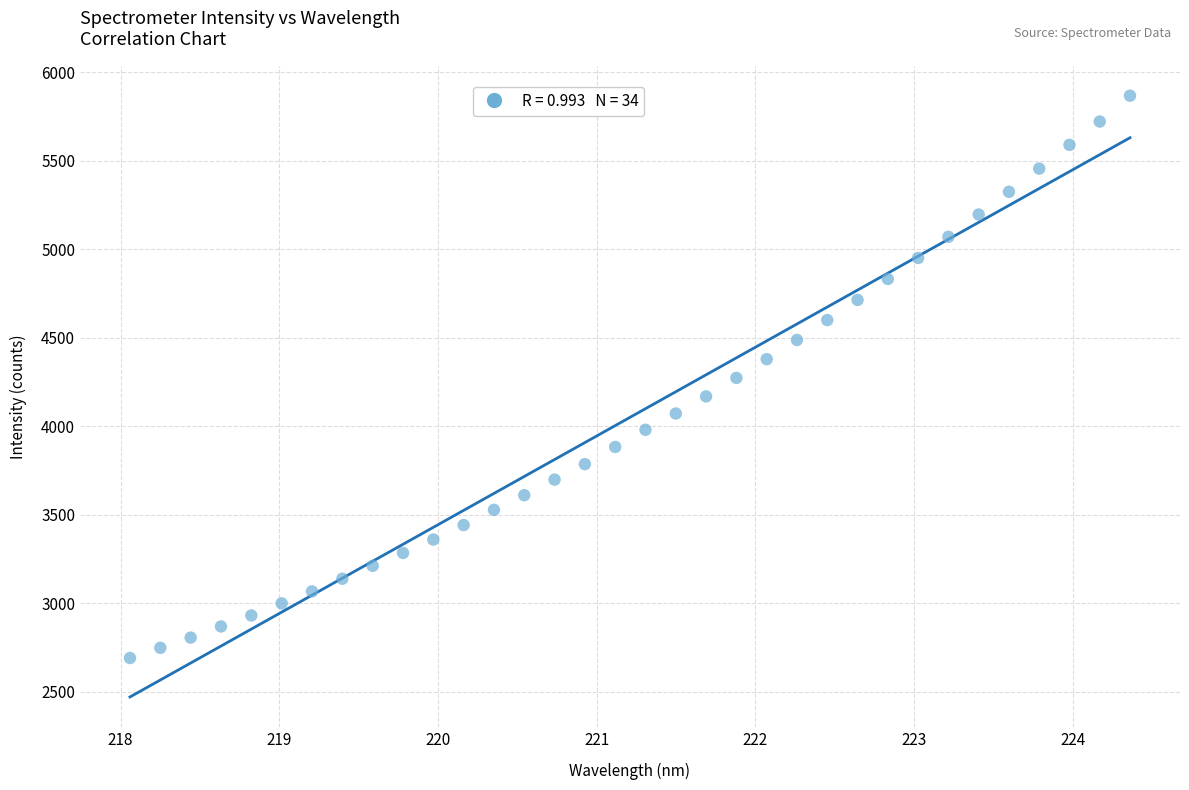

What is the range of X values (max minus min)?

6.3